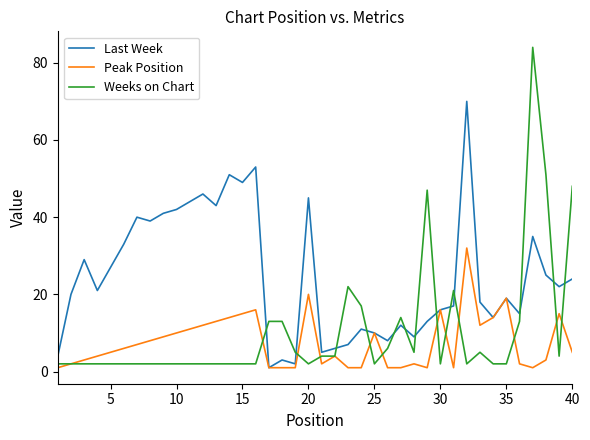

What is the difference between the maximum and minimum values in the Last Week series?

69